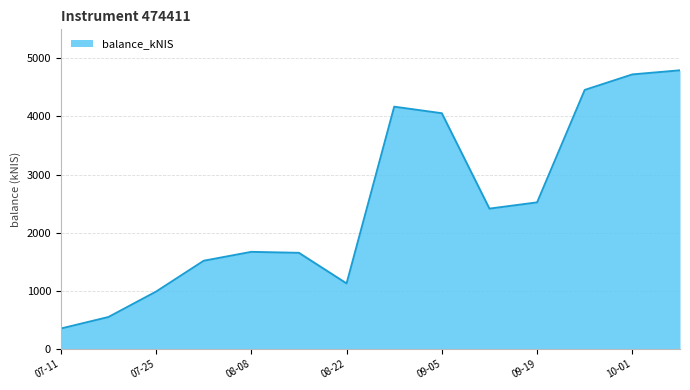

What is the difference between the maximum and minimum values?

4443.9